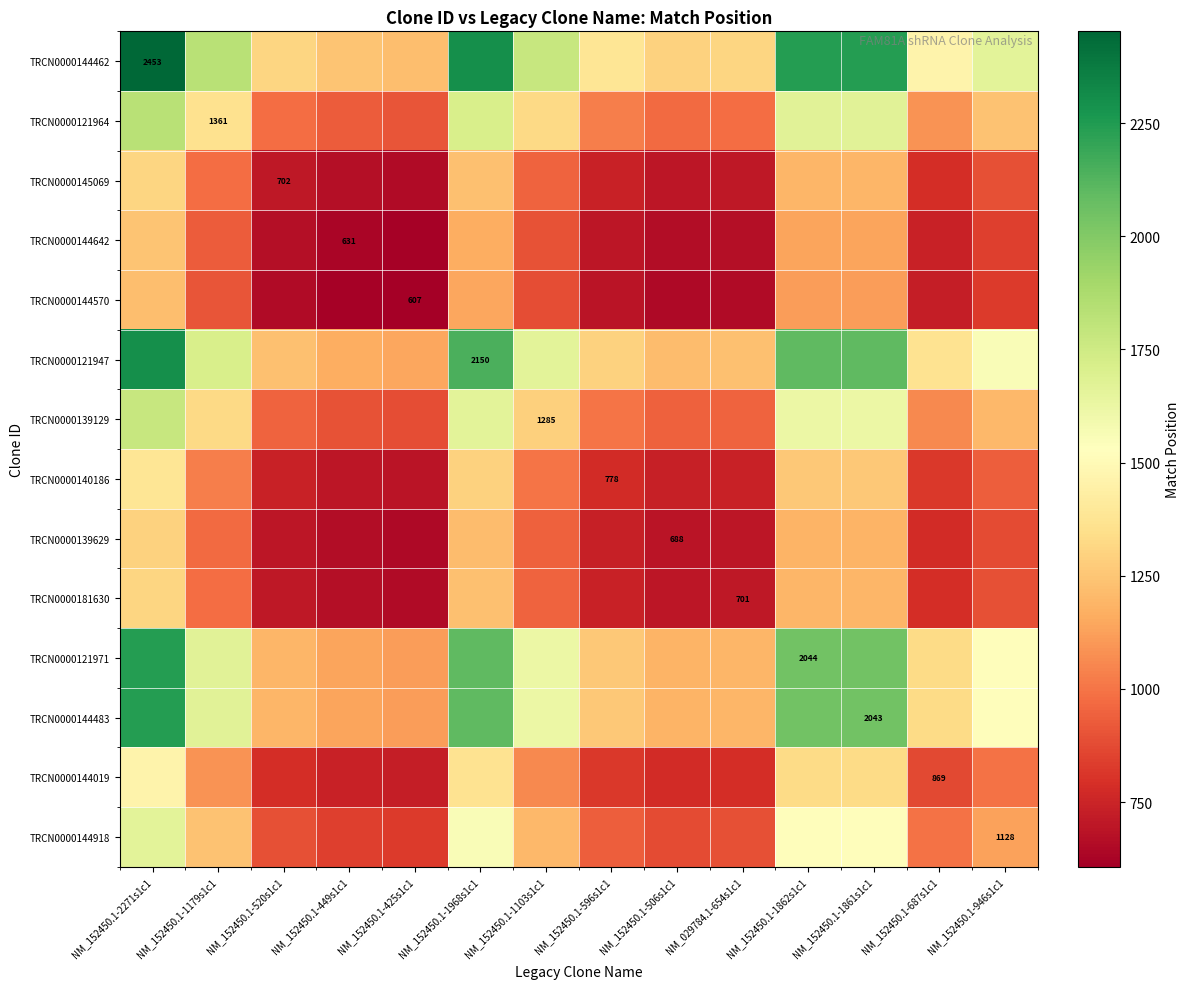

At how many categories does at least one series exceed 2238?

4